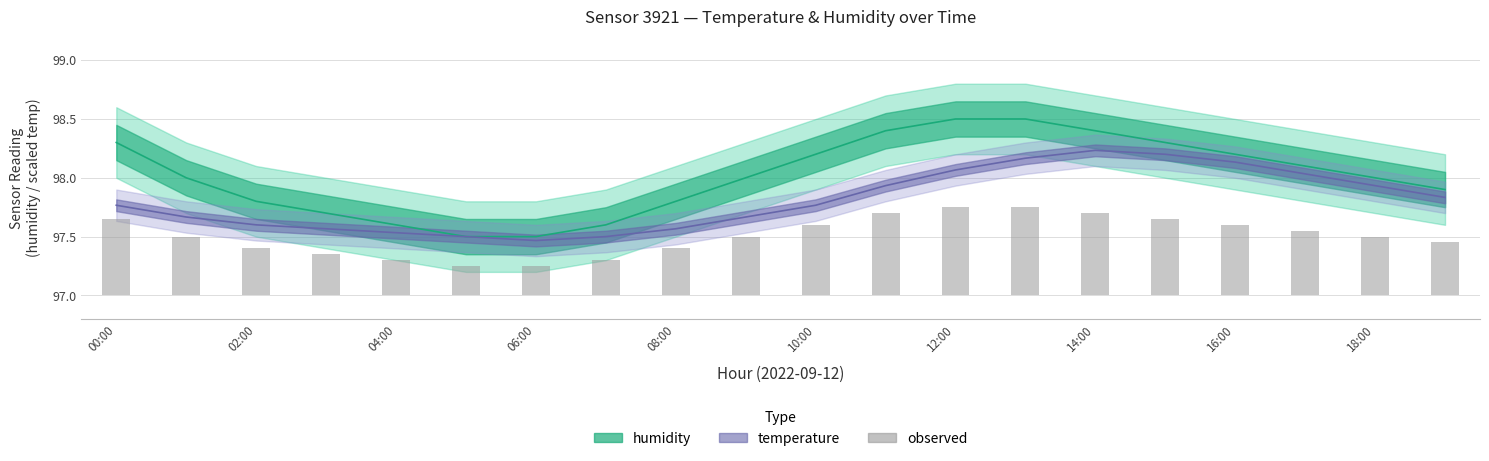

What is the label of the 9th bar from the right?

11